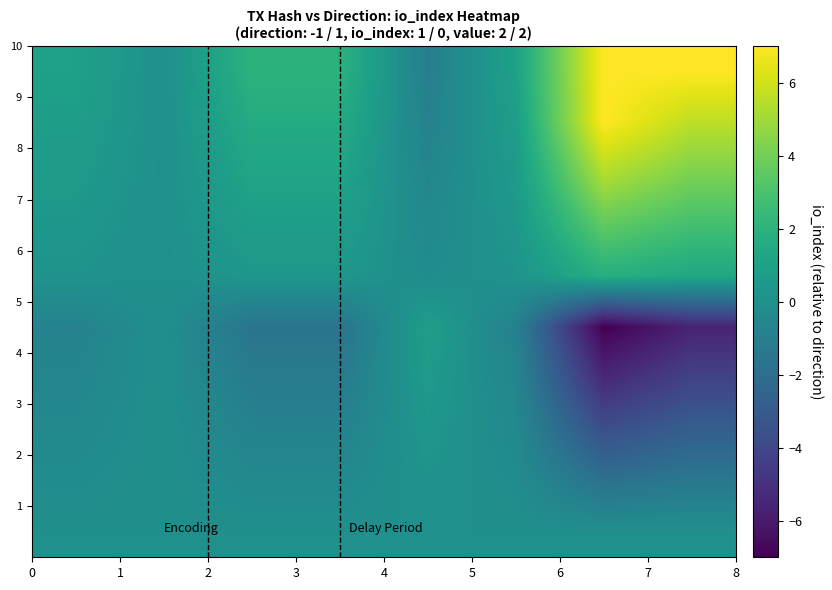

At how many categories does at least one series exceed 6?

2